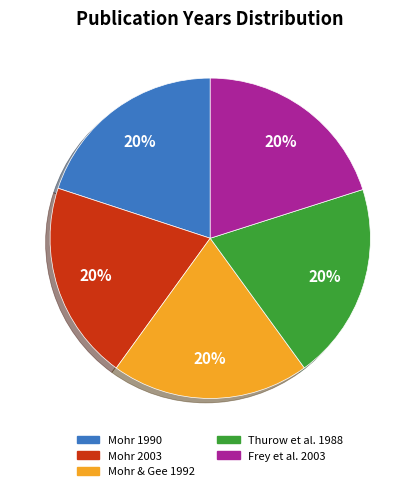

To the nearest percent, what is the average slice percentage?

20%